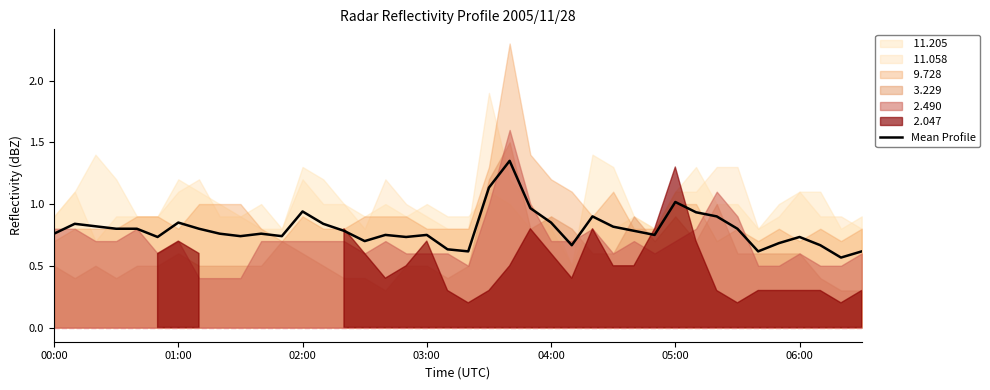

Reading right to left, extract all data points from this chart.

0.6	0.6	0.7	0.7	0.7	0.6	0.8	0.9	0.9	1.0	0.8	0.8	0.8	0.9	0.7	0.8	1.0	1.3	1.1	0.6	0.6	0.8	0.7	0.8	0.7	0.8	0.8	0.9	0.7	0.8	0.7	0.8	0.8	0.8	0.7	0.8	0.8	0.8	0.8	0.8